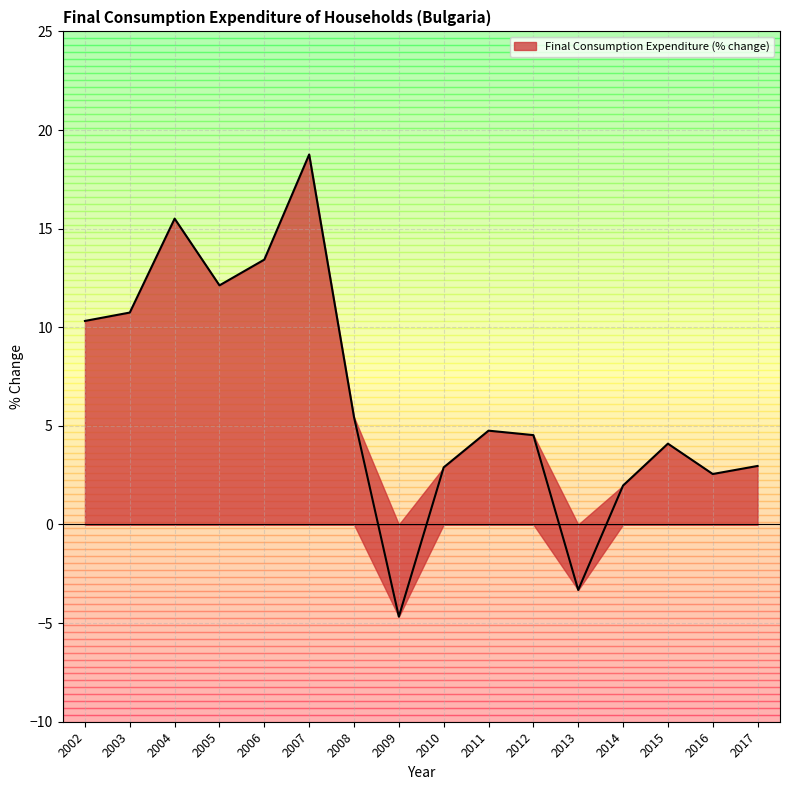

Which has a higher value, 2016 or 2014?

2016